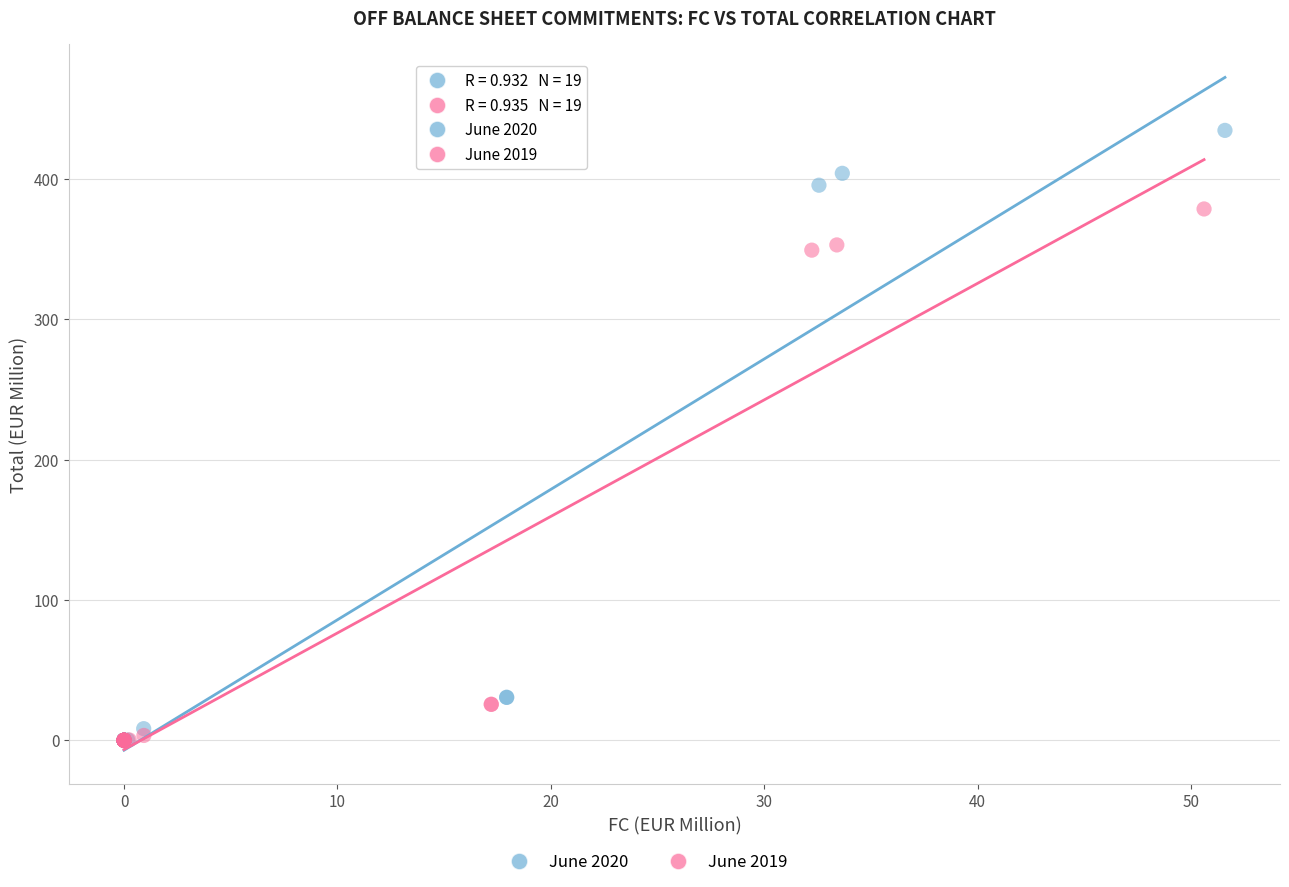

Which series reaches the maximum Y coordinate?

June 2020